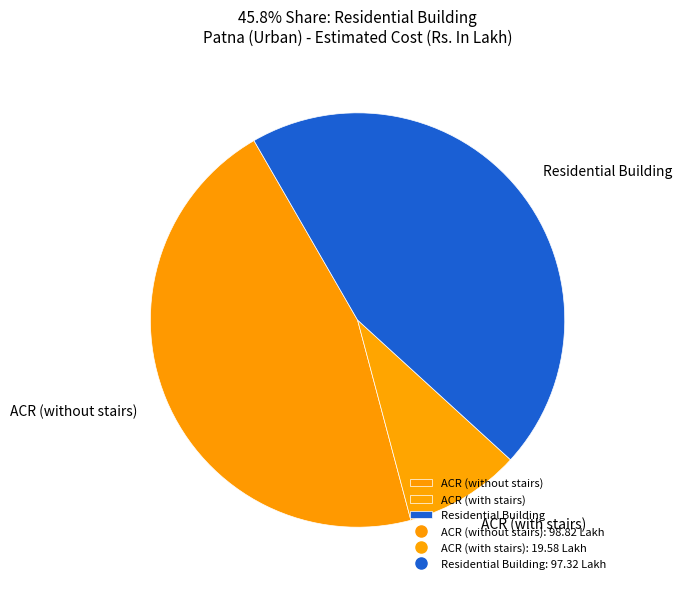

Rank the categories by value from highest to lowest.

ACR (without stairs), Residential Building, ACR (with stairs)